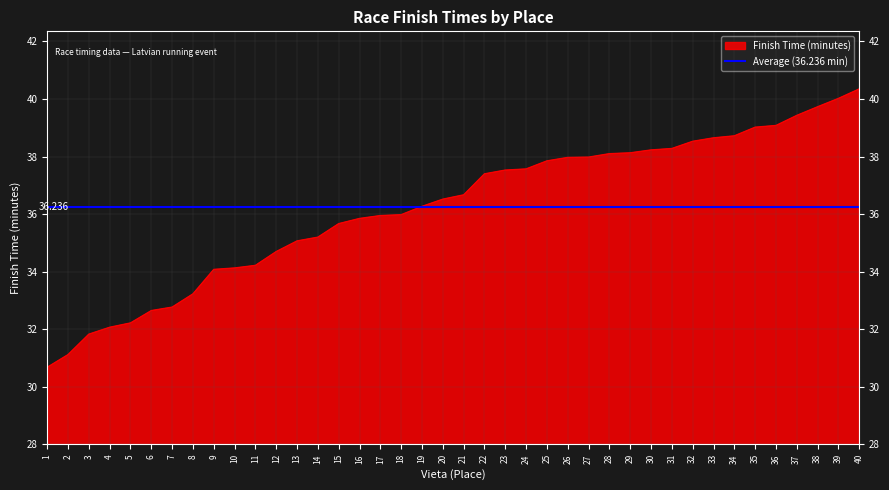

List the labels in order of value, smallest first.

1, 2, 3, 4, 5, 6, 7, 8, 9, 10, 11, 12, 13, 14, 15, 16, 17, 18, 19, 20, 21, 22, 23, 24, 25, 26, 27, 28, 29, 30, 31, 32, 33, 34, 35, 36, 37, 38, 39, 40